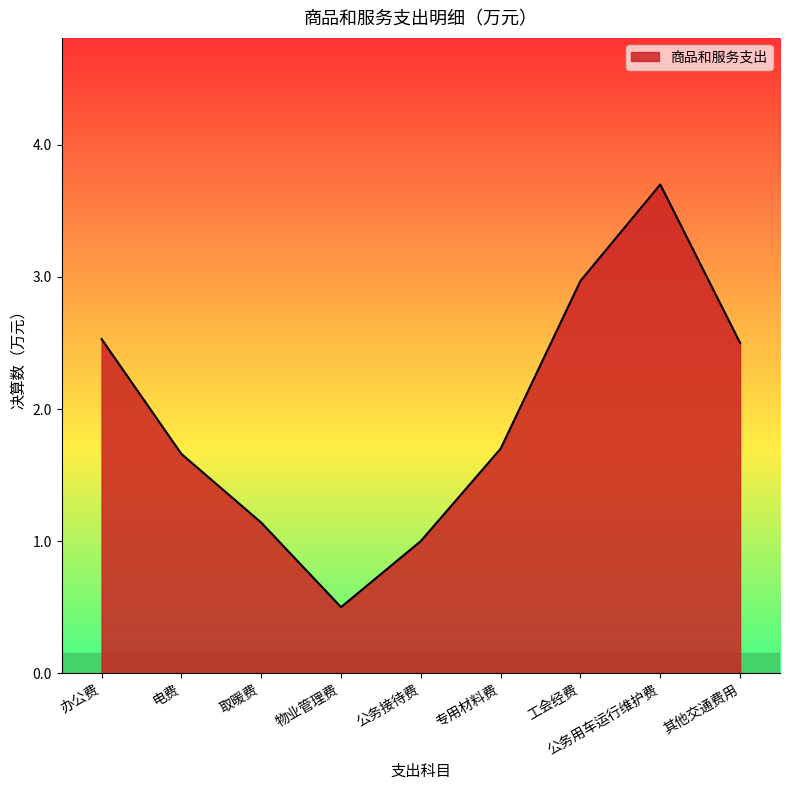

The value at 办公费 is 2.5. True or false?

True